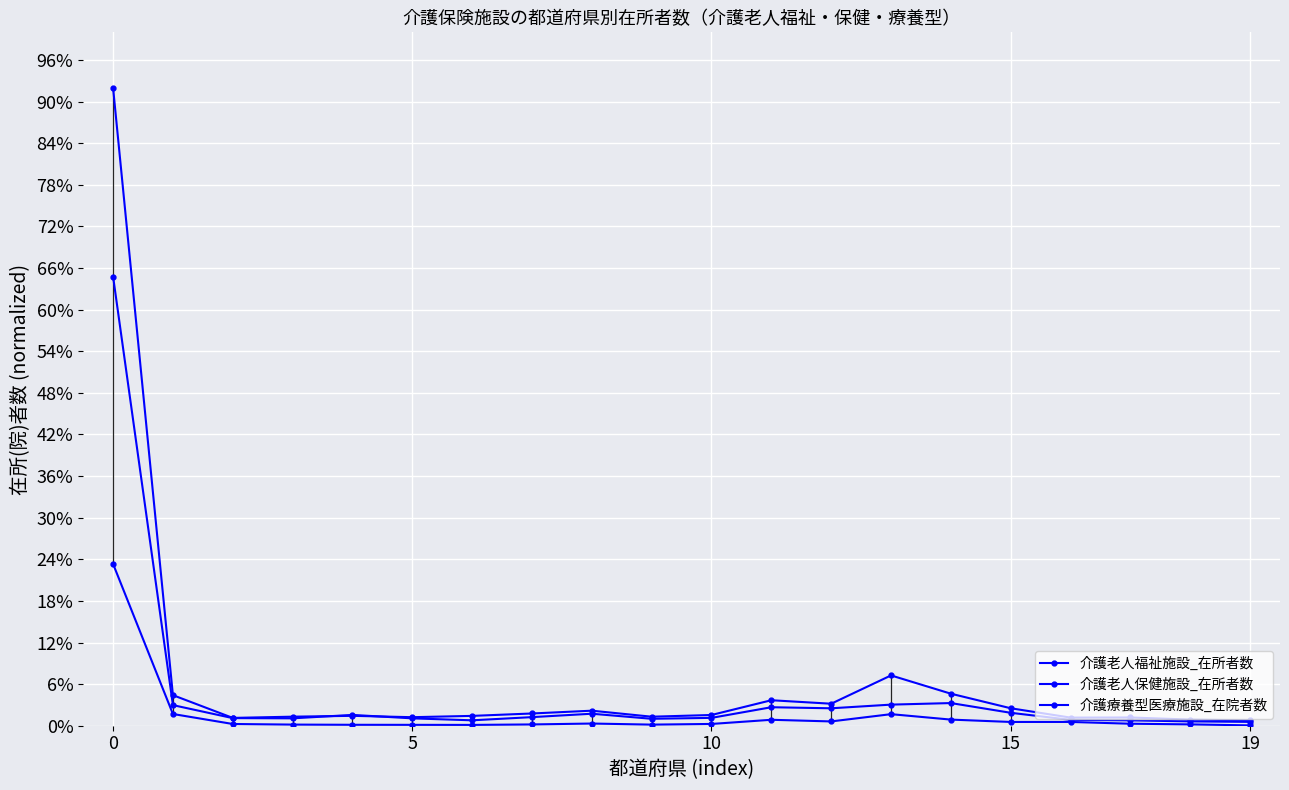

Which has a higher value, 12 or 19?

12